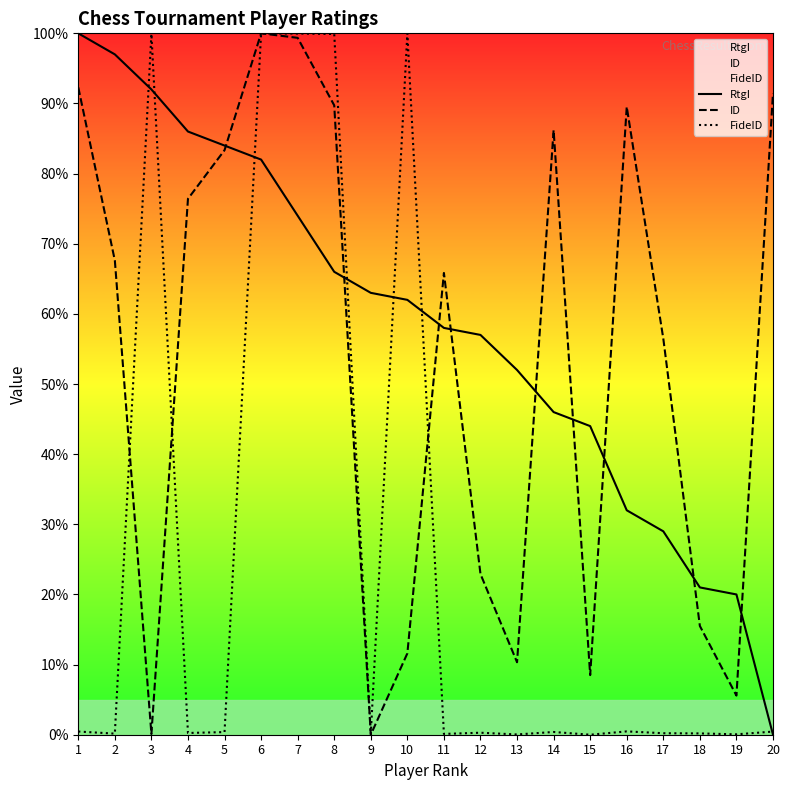

What is the difference between the ID values at 4 and 6?

23.6